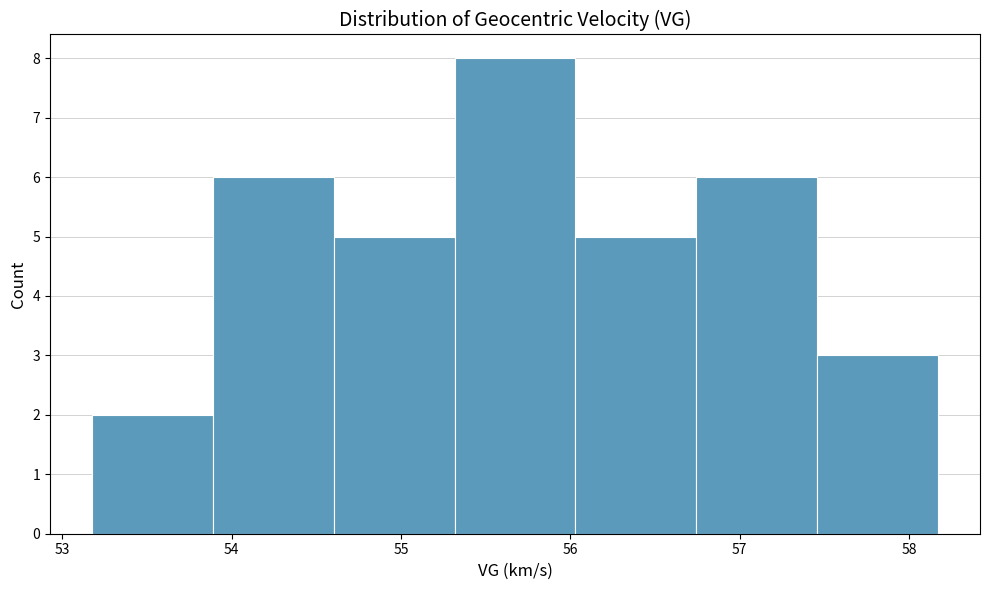

Reading left to right, transcribe this chart: for each bar, give the range it covers on the x-axis and its height. Neither the bar edges nor the heights are printed on the chart, so give them approximately, as read against the axes.

53.2 to 53.9: 2
53.9 to 54.6: 6
54.6 to 55.3: 5
55.3 to 56.0: 8
56.0 to 56.7: 5
56.7 to 57.5: 6
57.5 to 58.2: 3